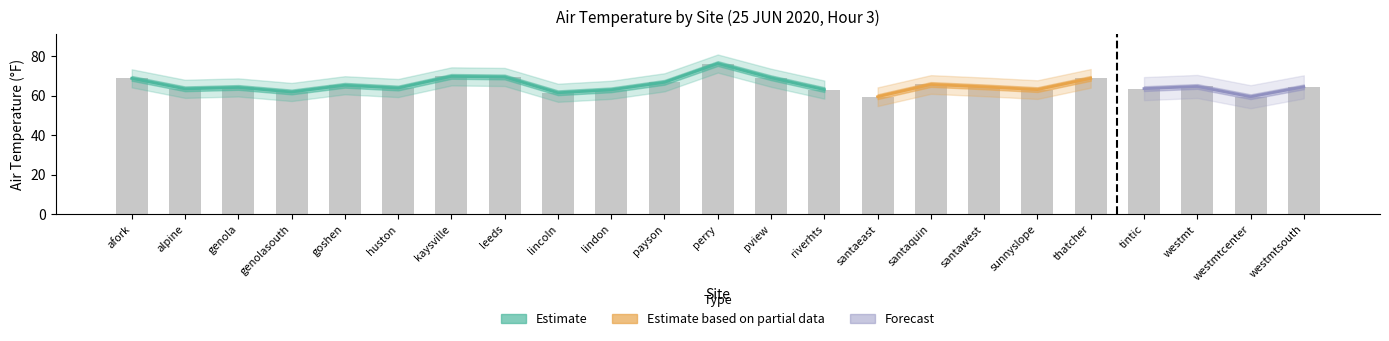

True or false: the data shows 68.7 at thatcher.

True